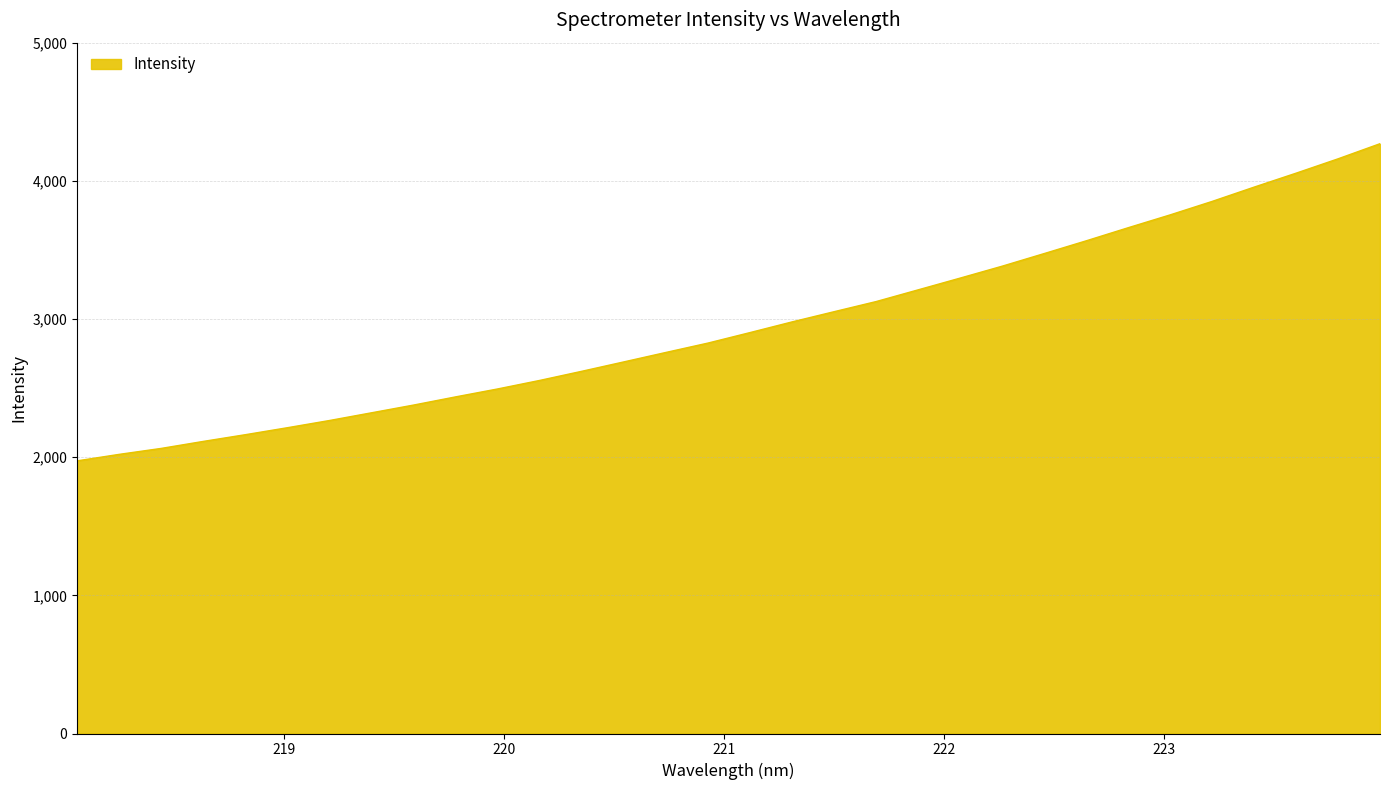

What is the sum of all values?

94583.8